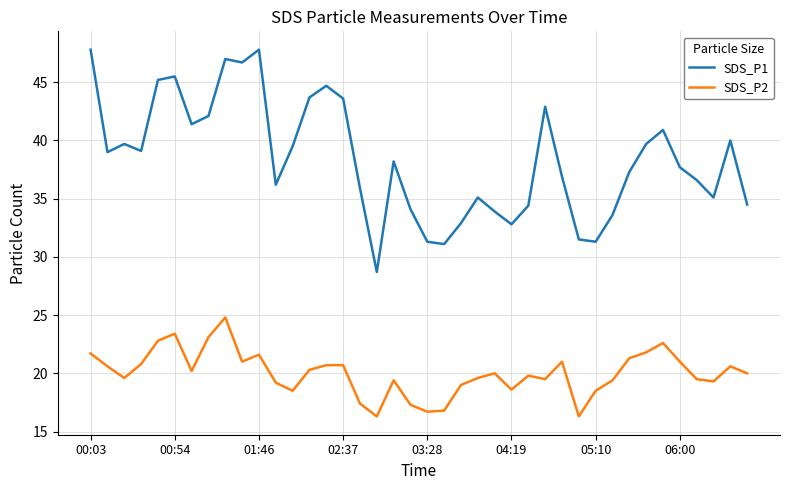

Which series has the largest total across all categories?

SDS_P1